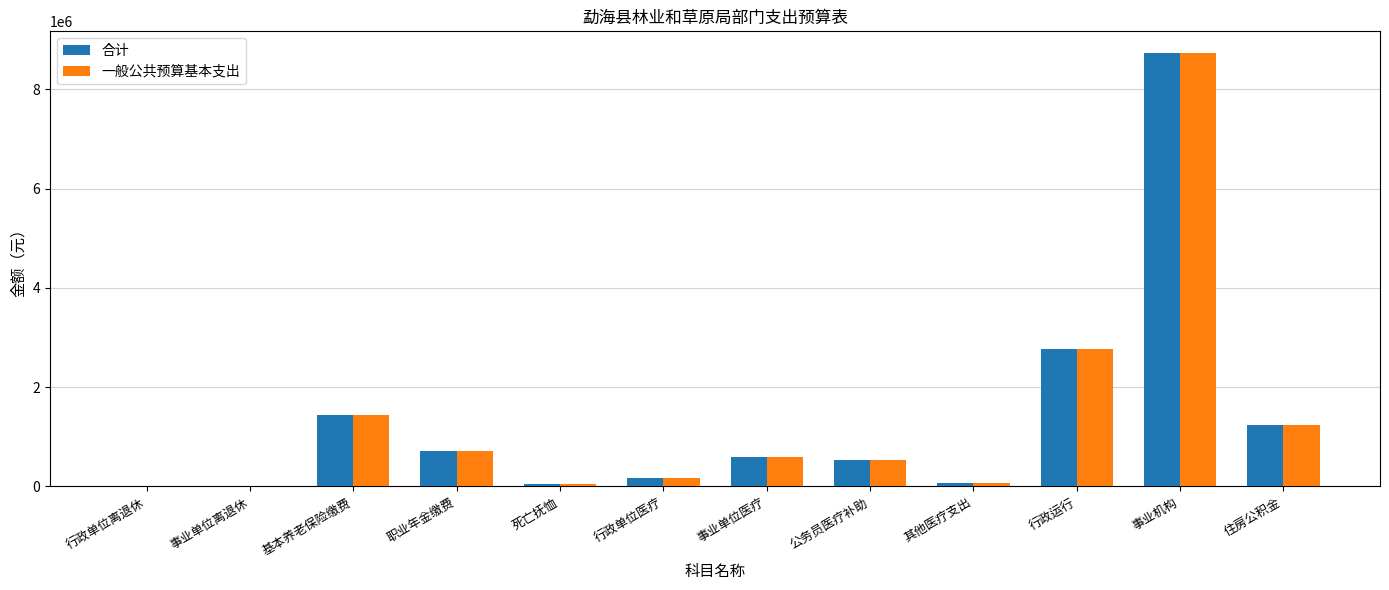

True or false: 合计 has a value of 541465.6 at 公务员医疗补助.

True